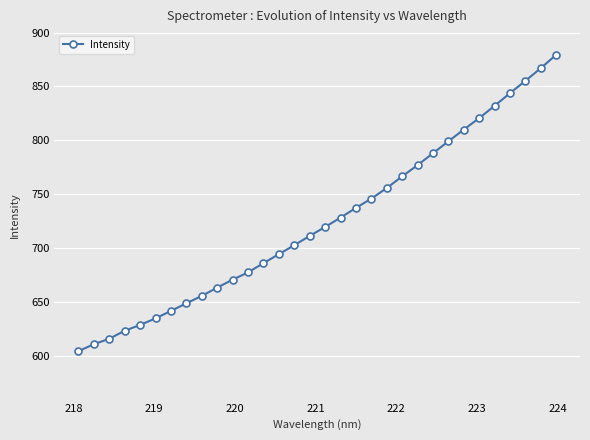

What is the value of the 20th point from the left?

745.8